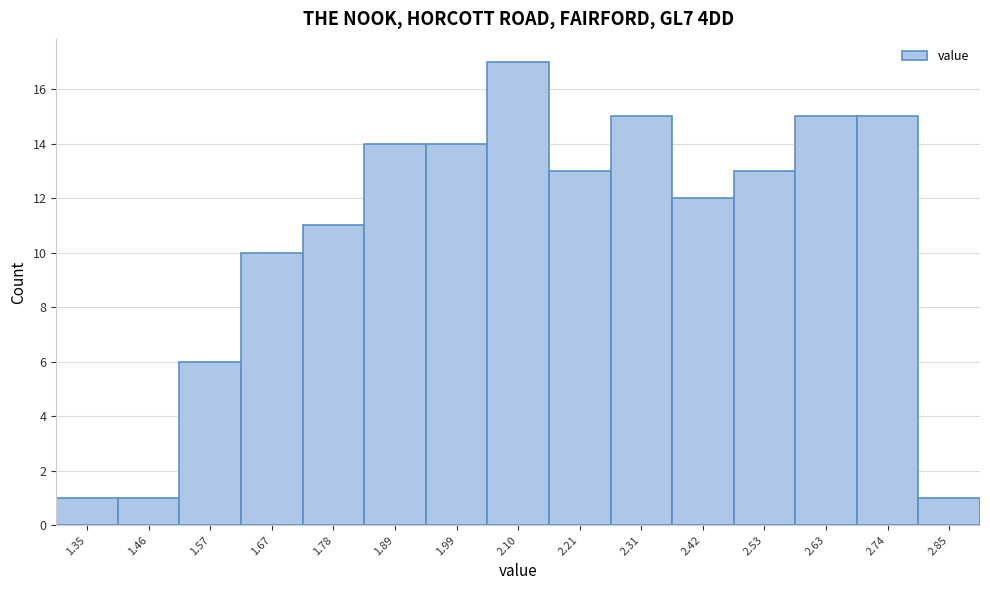

Reading left to right, list every bar in this chart as the range it spans on the x-axis followed by its height. Neither the bar edges nor the heights are printed on the chart, so give them approximately, as read against the axes.

1.30 to 1.40: 1
1.40 to 1.52: 1
1.52 to 1.62: 6
1.62 to 1.72: 10
1.72 to 1.84: 11
1.84 to 1.94: 14
1.94 to 2.04: 14
2.04 to 2.16: 17
2.16 to 2.26: 13
2.26 to 2.36: 15
2.36 to 2.48: 12
2.48 to 2.58: 13
2.58 to 2.68: 15
2.68 to 2.80: 15
2.80 to 2.90: 1